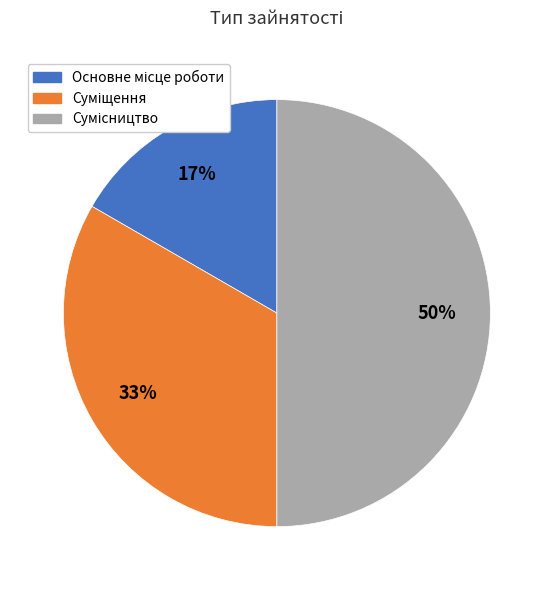

To the nearest percent, what is the average slice percentage?

33%